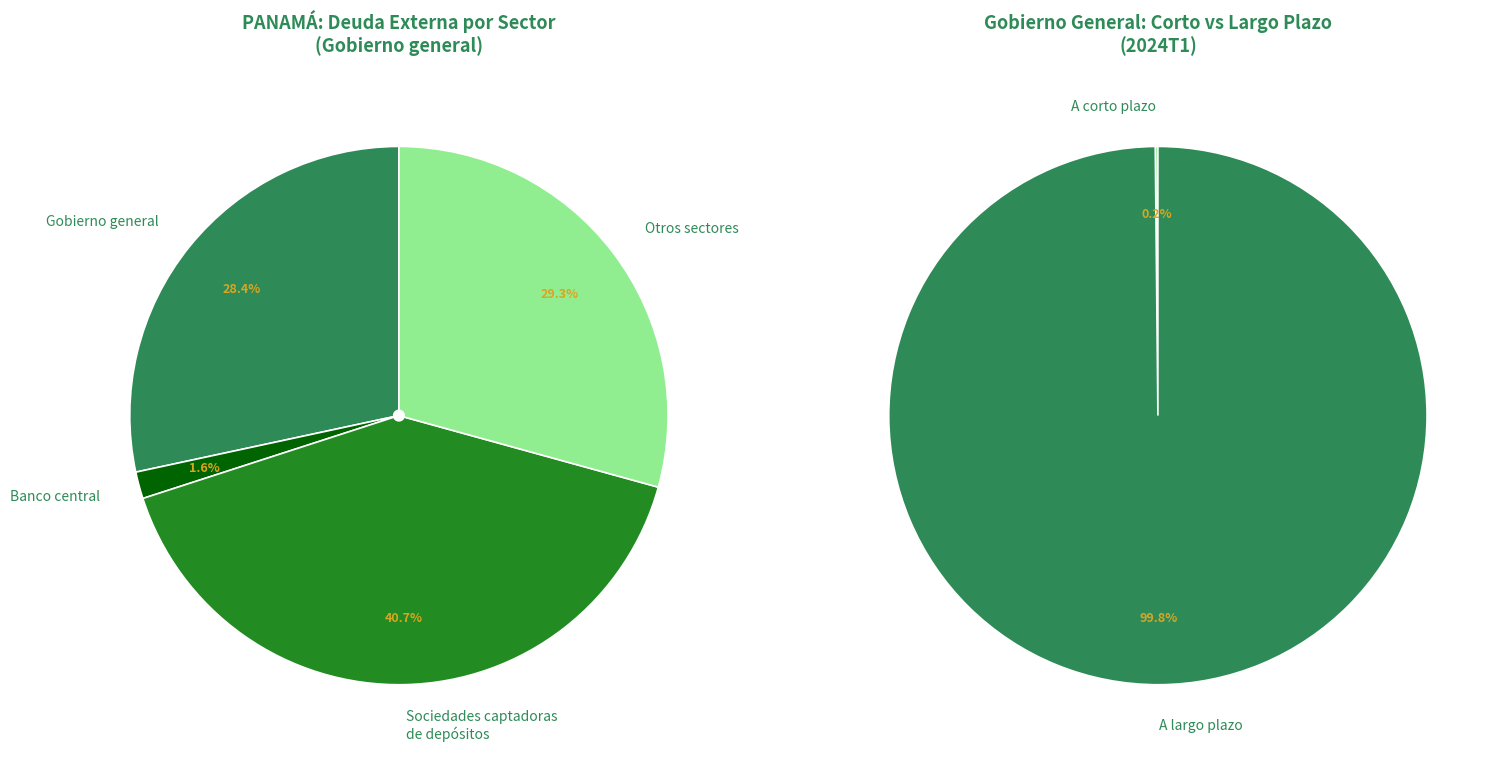

True or false: Otros sectores accounts for 19% of the total.

False